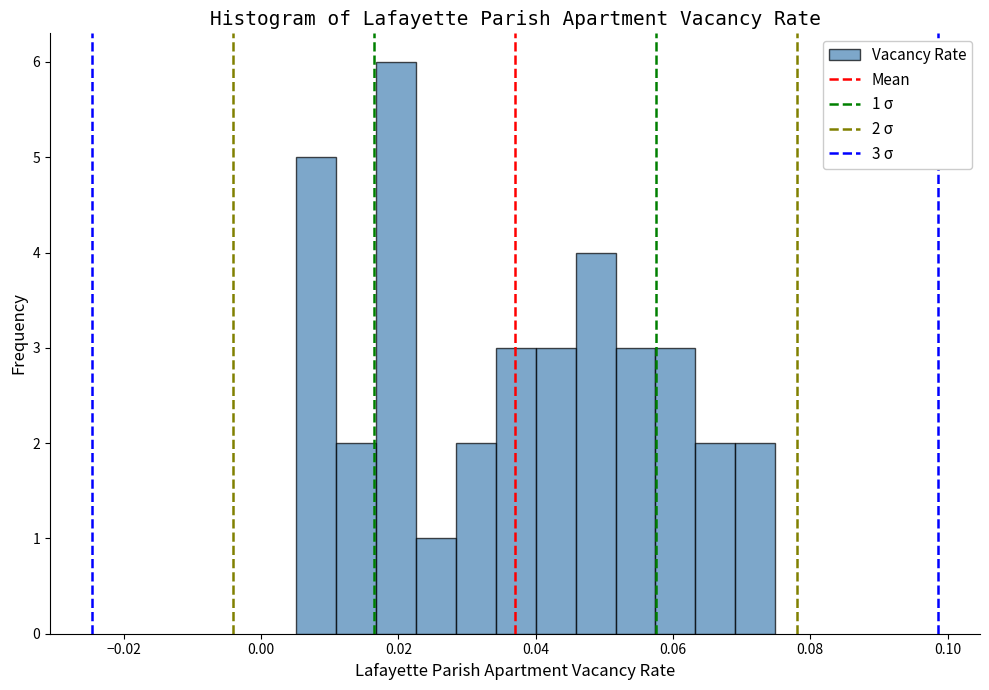

Read against the x-axis, roughly where is the centre of the tallest bar?

0.020